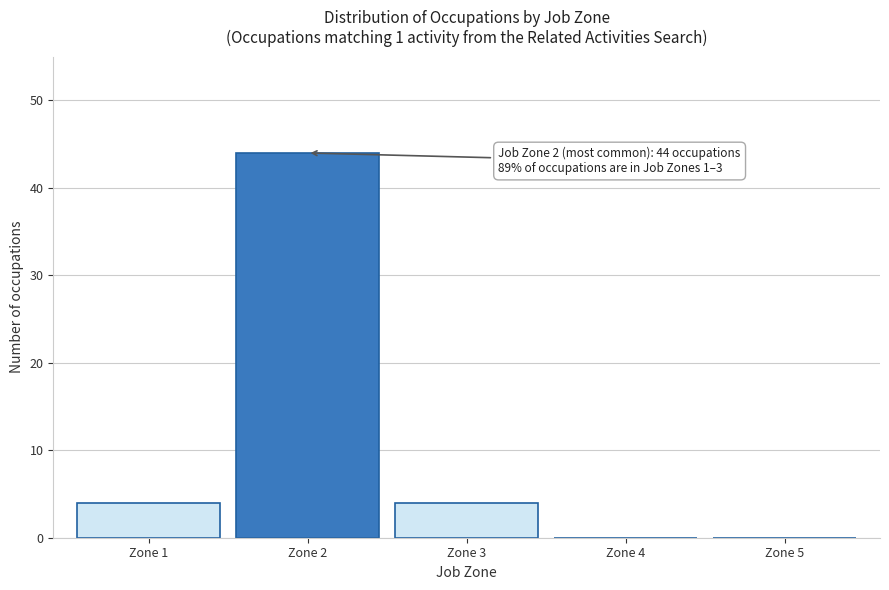

Reading left to right, what are all the values shown in this chart?

Zone 1=4	Zone 2=44	Zone 3=4	Zone 4=0	Zone 5=0